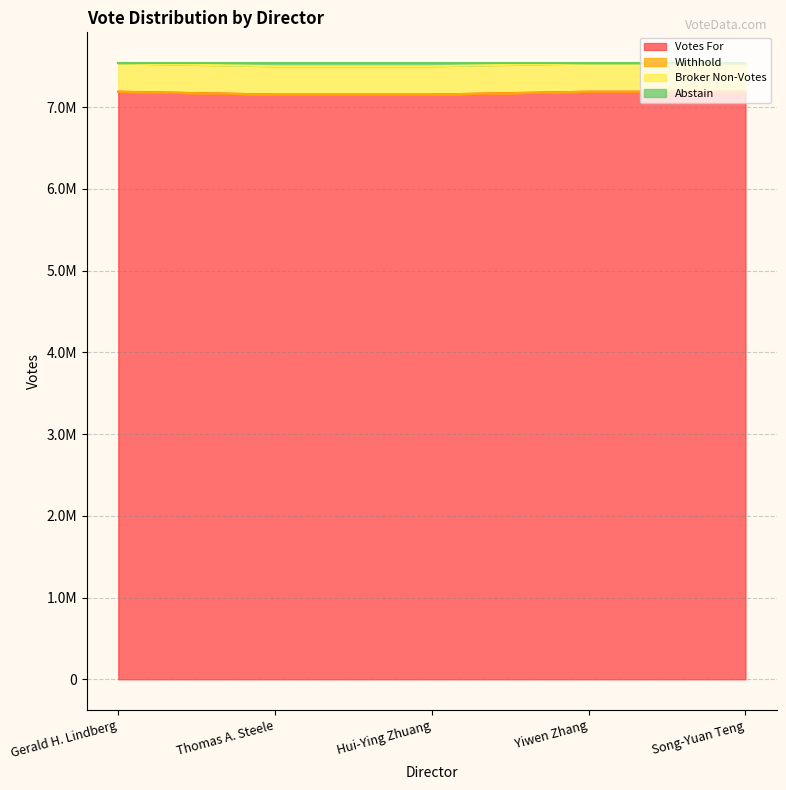

Is it true that Votes For equals 12369926 at Yiwen Zhang?

False